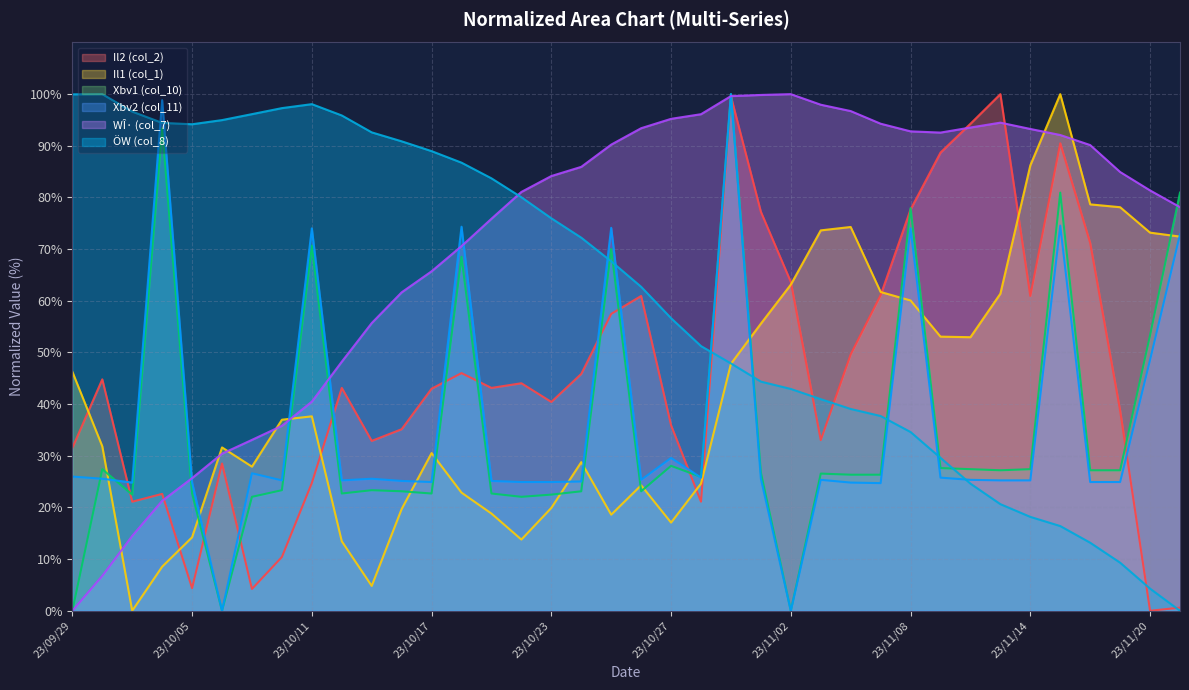

Reading left to right, list all the values displayed in this chart.

Il2 (col_2): 31.5	44.8	21.1	22.6	4.4	28.5	4.2	10.4	24.7	43.1	32.9	35.1	43.0	46.0	43.1	44.0	40.4	45.9	57.5	60.9	35.9	21.1	99.5	77.2	63.7	33.0	49.6	61.1	77.7	88.7	94.3	100.0	60.9	90.5	71.2	38.8	0.0	0.6
Il1 (col_1): 46.3	31.8	0.0	8.5	14.2	31.6	27.9	37.0	37.6	13.5	4.8	19.7	30.5	22.9	18.8	13.8	19.9	28.8	18.6	24.3	17.1	24.6	47.8	55.6	63.1	73.6	74.3	61.7	60.1	53.1	53.0	61.4	86.2	100.0	78.7	78.1	73.2	72.4
Xbv1 (col_10): 0.0	27.4	22.5	93.4	22.7	0.0	22.1	23.3	70.7	22.7	23.3	23.1	22.7	68.5	22.7	22.1	22.5	23.1	70.0	23.1	28.1	25.9	100.0	26.8	0.0	26.6	26.3	26.3	77.9	27.6	27.4	27.2	27.4	80.9	27.2	27.2	53.3	80.9
Xbv2 (col_11): 26.0	25.6	24.8	98.8	24.8	0.0	26.6	25.2	74.0	25.2	25.6	25.1	24.9	74.3	25.1	24.9	24.9	25.0	74.1	25.3	29.6	25.8	100.0	25.6	0.0	25.3	24.8	24.7	74.0	25.8	25.3	25.2	25.2	74.5	24.9	24.9	48.6	72.9
WÎ· (col_7): 0.0	6.8	14.5	21.3	25.7	30.4	33.1	35.8	40.5	48.2	55.7	61.6	65.7	70.6	75.9	81.1	84.1	85.9	90.2	93.4	95.2	96.1	99.6	99.8	100.0	98.0	96.7	94.3	92.8	92.6	93.5	94.5	93.3	92.1	90.1	84.9	81.4	78.1
ÖW (col_8): 100.0	100.0	96.6	94.4	94.2	95.0	96.1	97.3	98.1	95.9	92.6	90.9	89.0	86.7	83.7	80.0	76.0	72.2	67.6	62.7	56.6	51.2	47.9	44.4	42.9	41.0	39.1	37.7	34.6	29.6	24.6	20.6	18.2	16.4	13.2	9.3	4.3	0.0